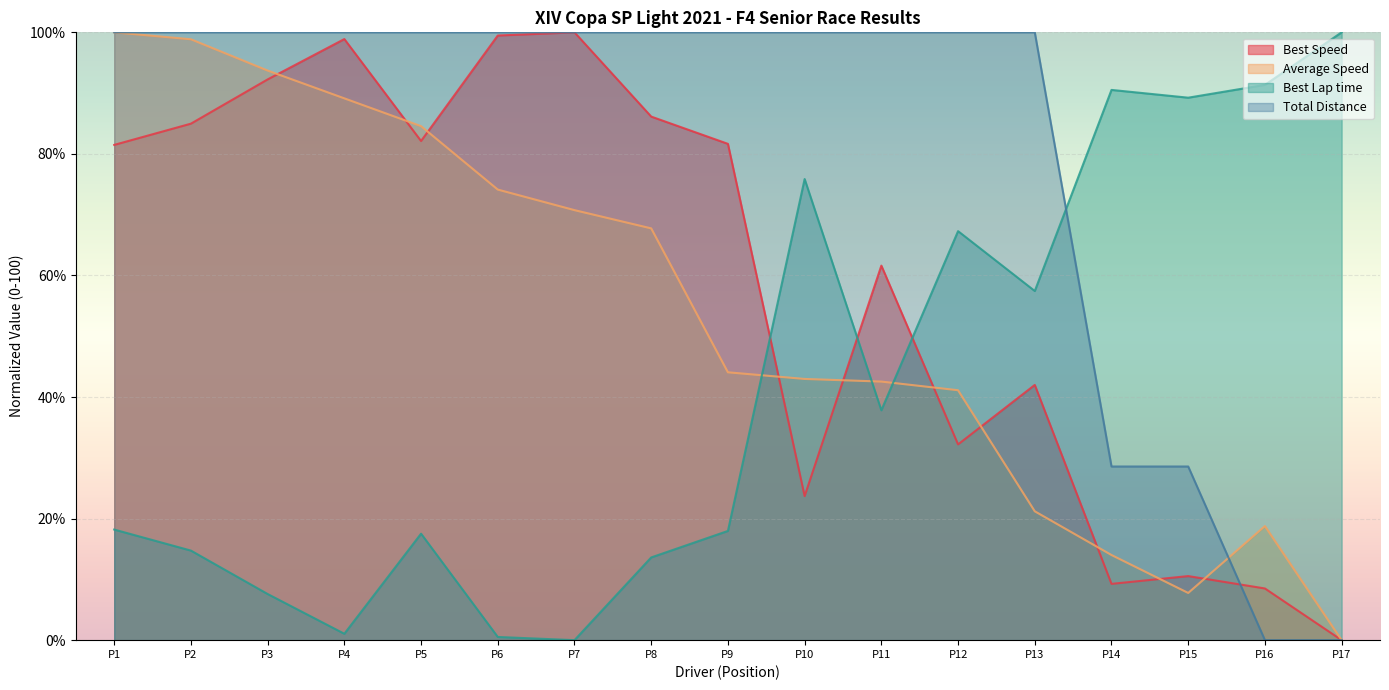

Where is Best Speed nearest to the value 50?

P13